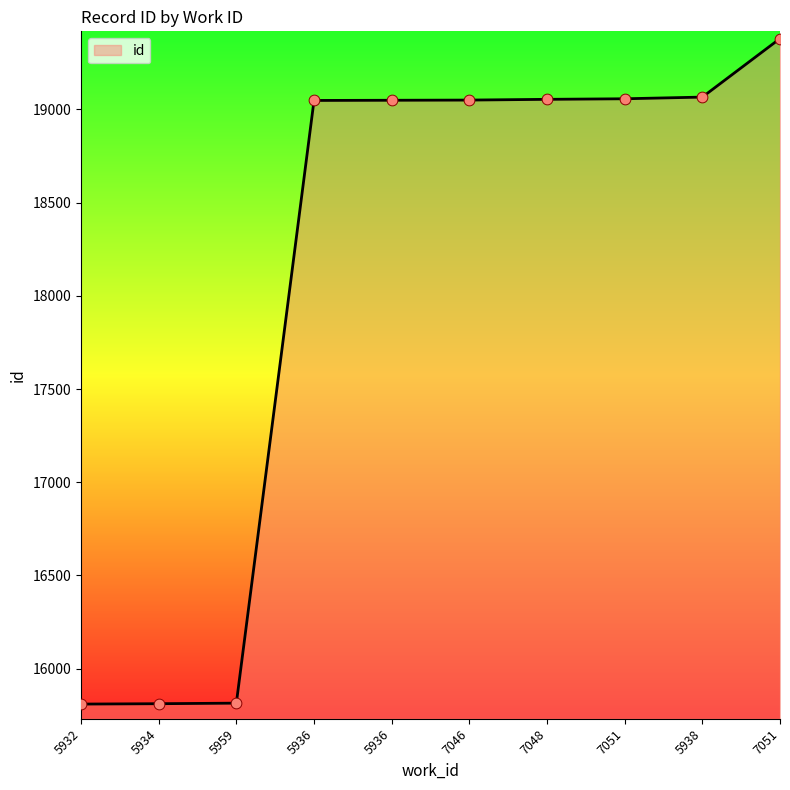

How many lines are shown in the chart?

1